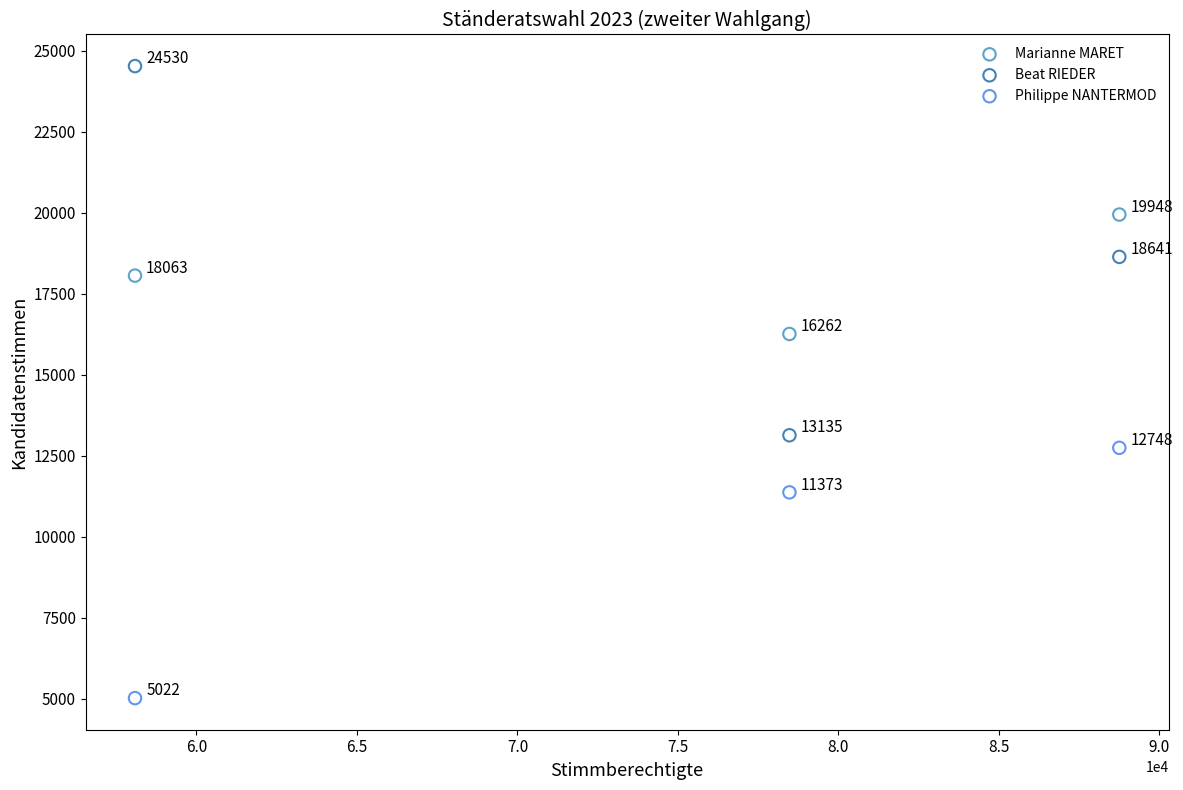

Which series contains the lowest Y value?

Philippe NANTERMOD